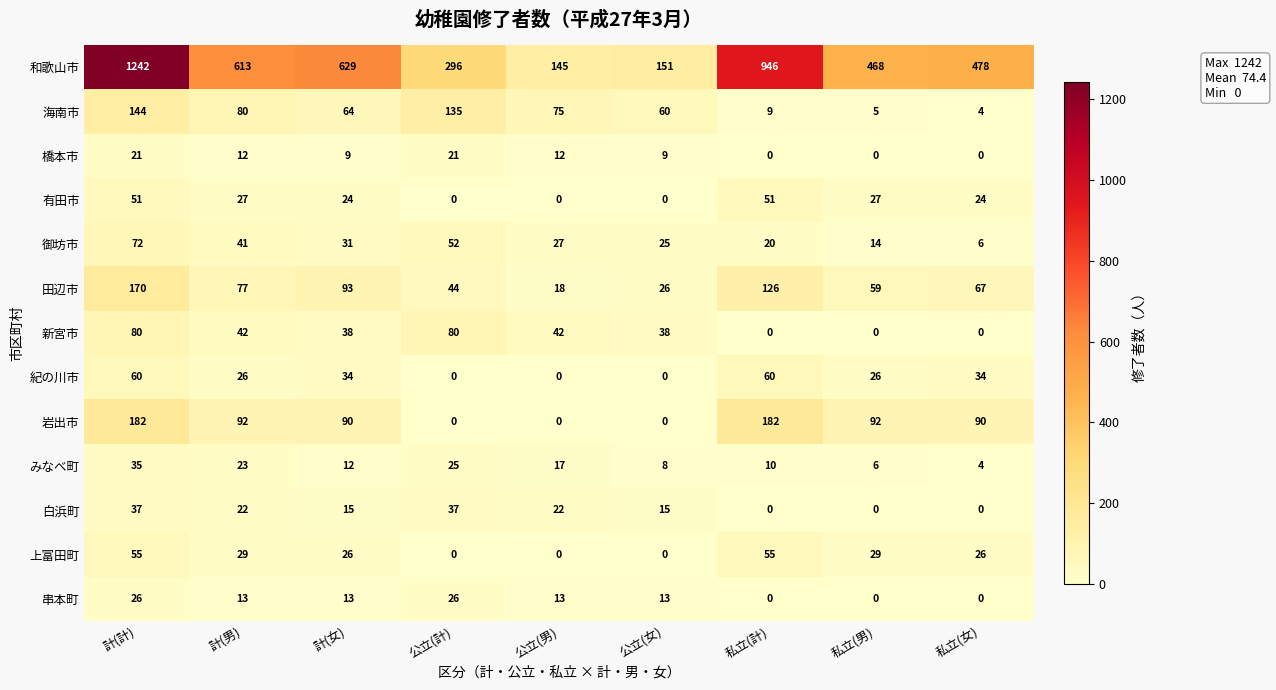

What is the sum of the 白浜町 values at 公立(計) and 計(女)?

52